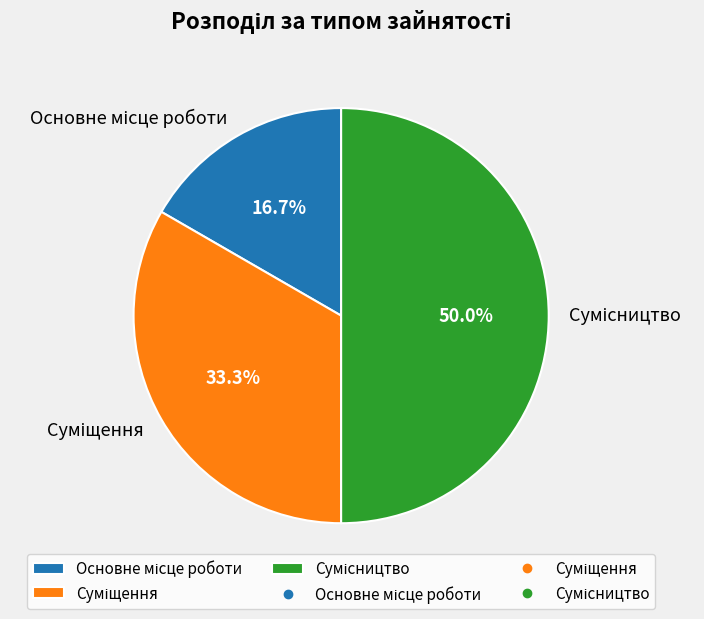

Which has a higher value, Сумісництво or Основне місце роботи?

Сумісництво